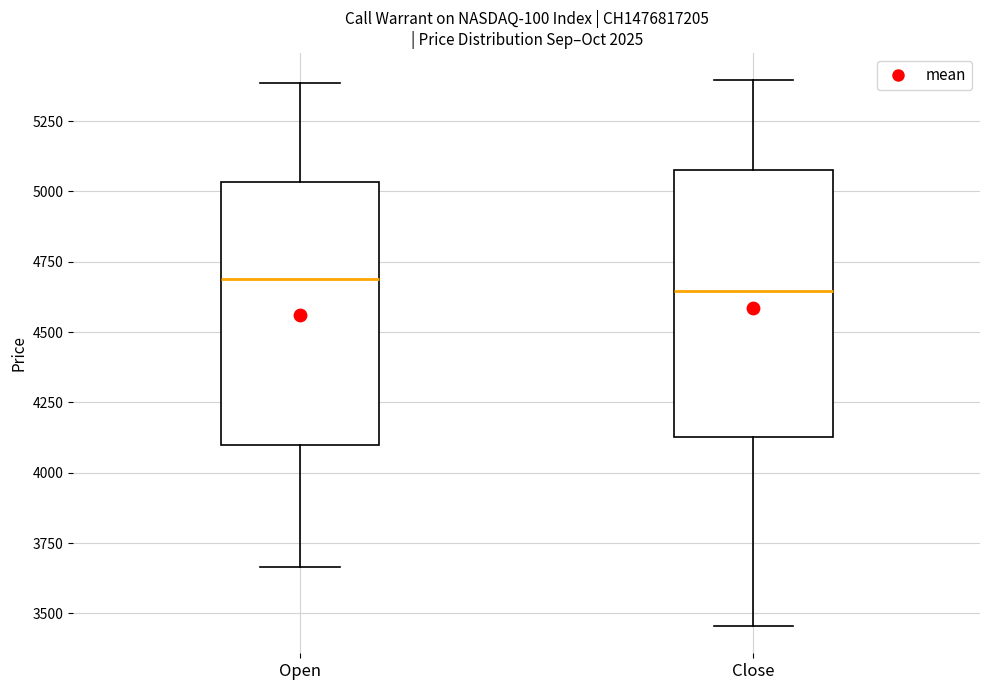

Reading left to right, read every box against the y-axis: the position of its median line, the range the box covers, and the ends of its whiskers. The values are not printed on the chart, so give them approximately, as read against the axis.

Open: median 4700, box 4100 to 5050, whiskers 3650 to 5400
Close: median 4650, box 4150 to 5100, whiskers 3450 to 5400